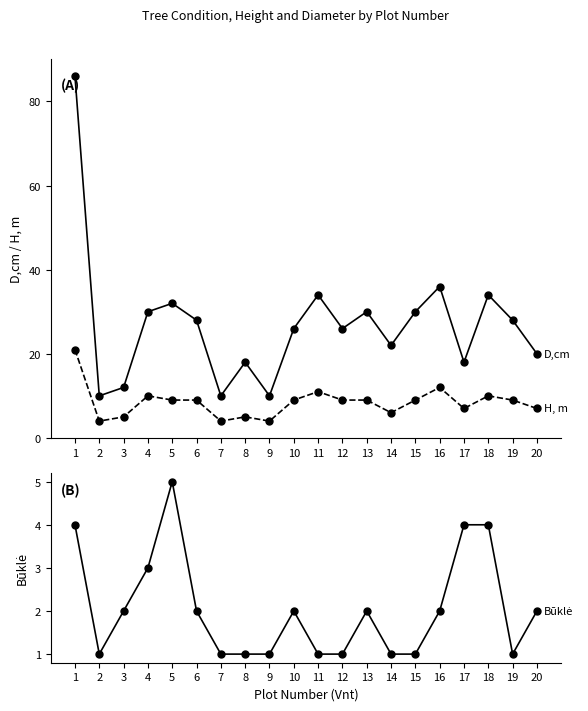

Where is the first local minimum for D,cm?

2